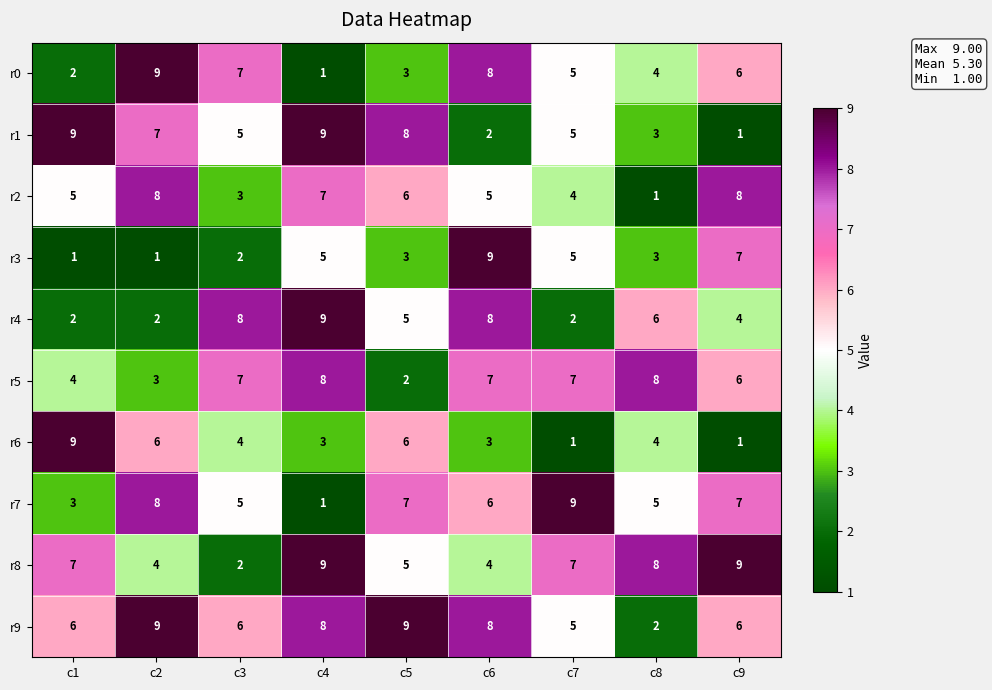

True or false: r9 has a value of 9 at c5.

True